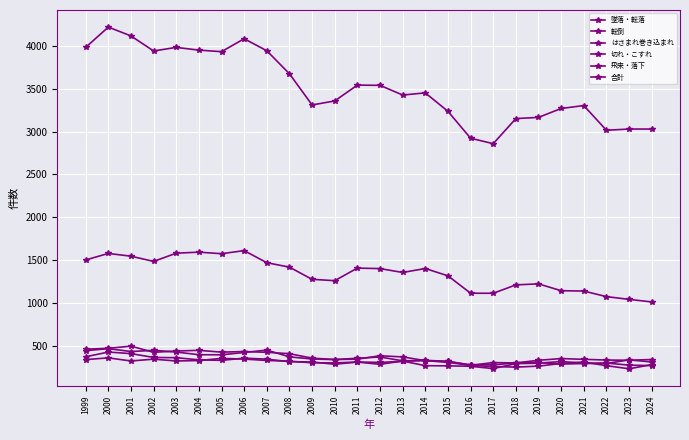

How many lines are shown in the chart?

6